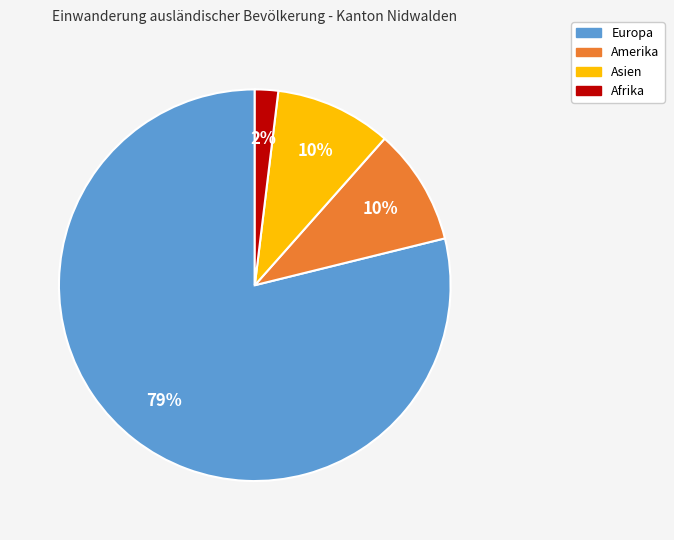

To the nearest percent, what is the average slice percentage?

25%